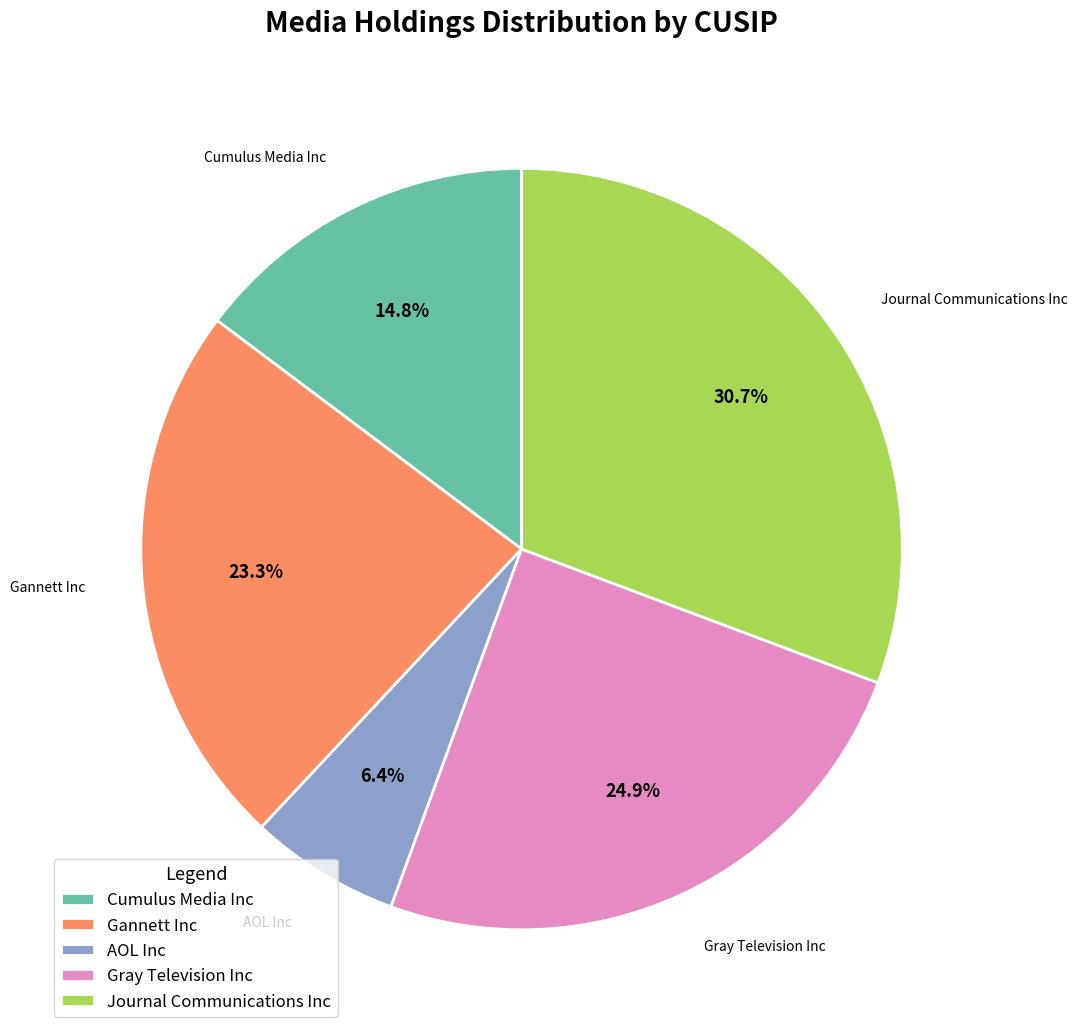

Rank the categories by value from lowest to highest.

AOL Inc, Cumulus Media Inc, Gannett Inc, Gray Television Inc, Journal Communications Inc